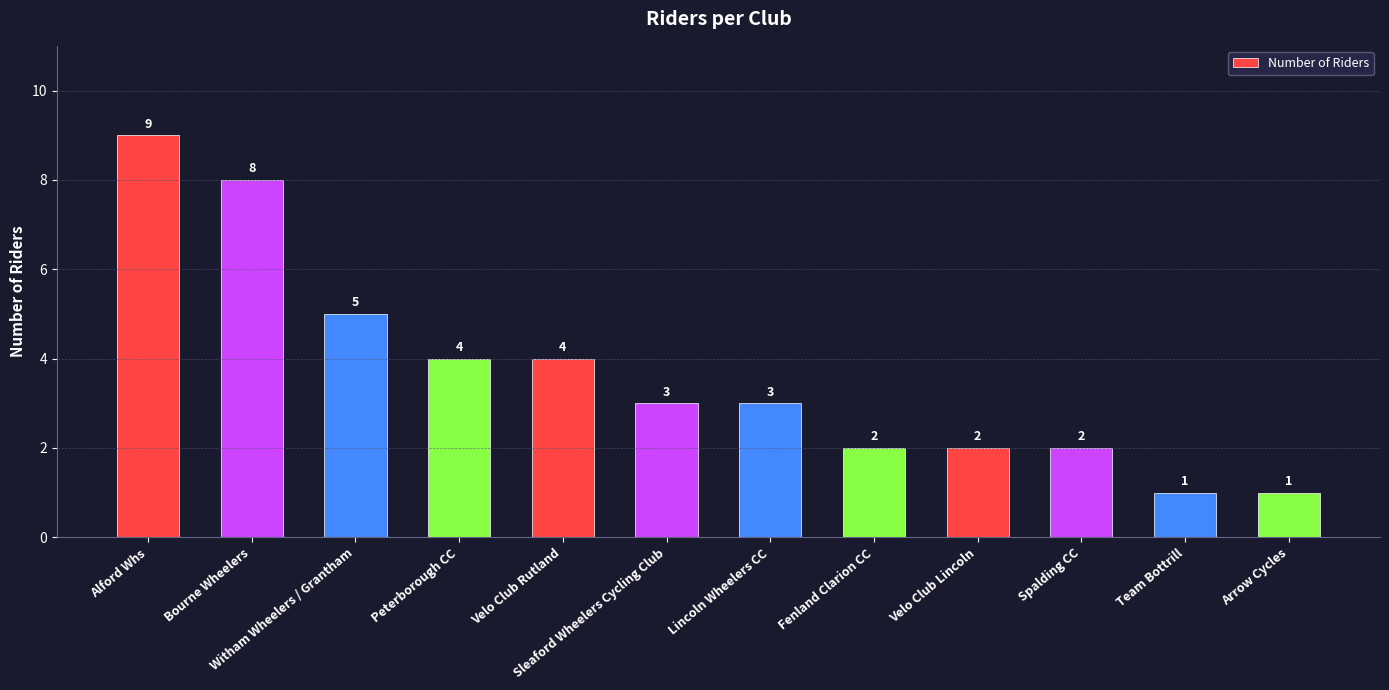

How many data points does each series have?

12